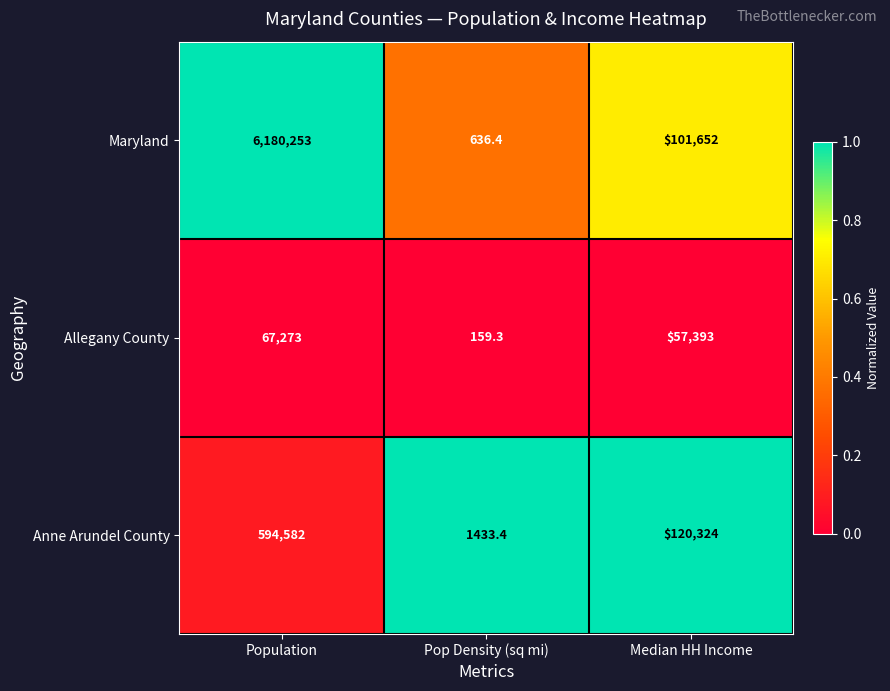

Between Pop Density (sq mi) and Median HH Income, which series saw the biggest shift?

Anne Arundel County